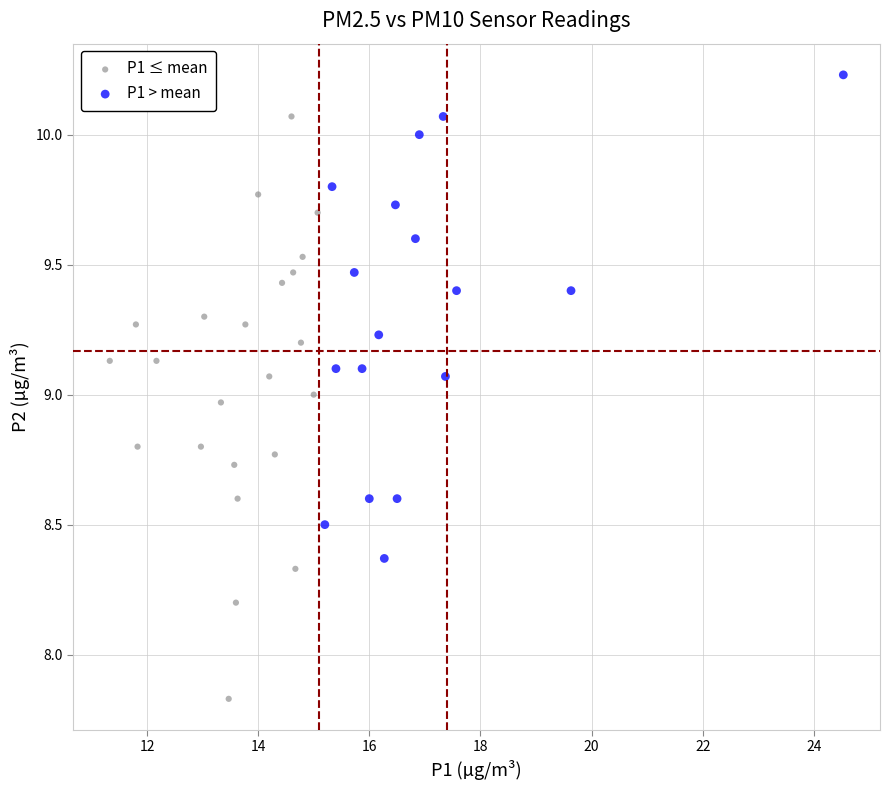

What are all the series names shown in the legend?

P1 ≤ mean, P1 > mean